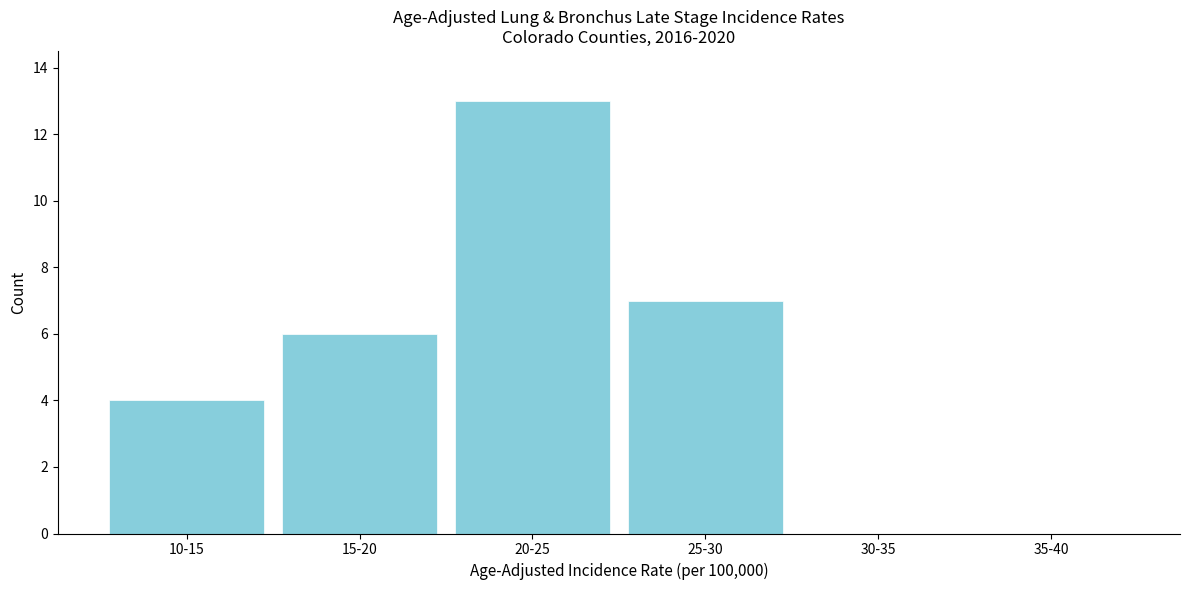

Reading left to right, what are all the values shown in this chart?

10-15=4	15-20=6	20-25=13	25-30=7	30-35=0	35-40=0